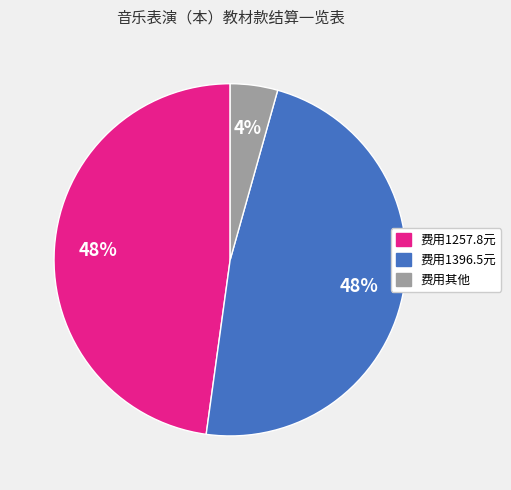

How many slices are in this pie chart?

3